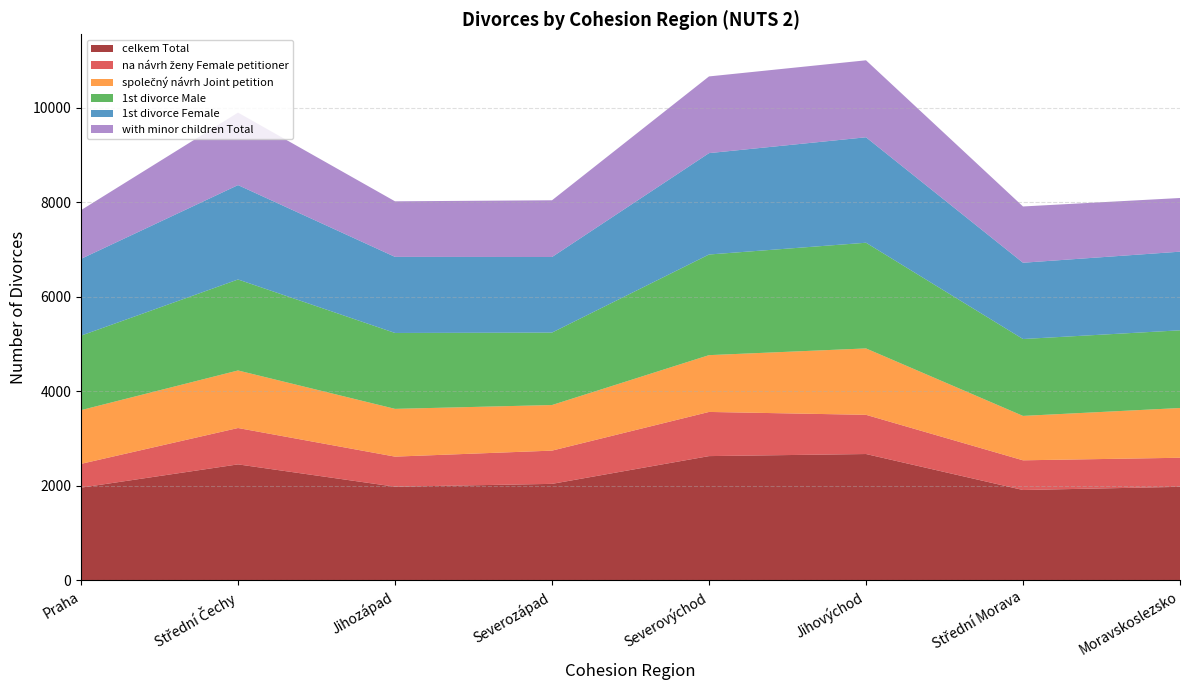

Reading left to right, list all the values displayed in this chart.

celkem Total: Praha=1963	Střední Čechy=2455	Jihozápad=1983	Severozápad=2043	Severovýchod=2630	Jihovýchod=2674	Střední Morava=1913	Moravskoslezsko=1980
na návrh ženy Female petitioner: Praha=503	Střední Čechy=769	Jihozápad=636	Severozápad=703	Severovýchod=934	Jihovýchod=829	Střední Morava=628	Moravskoslezsko=615
společný návrh Joint petition: Praha=1136	Střední Čechy=1217	Jihozápad=1010	Severozápad=964	Severovýchod=1201	Jihovýchod=1404	Střední Morava=939	Moravskoslezsko=1052
1st divorce Male: Praha=1575	Střední Čechy=1924	Jihozápad=1605	Severozápad=1532	Severovýchod=2128	Jihovýchod=2235	Střední Morava=1626	Moravskoslezsko=1643
1st divorce Female: Praha=1624	Střední Čechy=1996	Jihozápad=1609	Severozápad=1598	Severovýchod=2144	Jihovýchod=2230	Střední Morava=1613	Moravskoslezsko=1663
with minor children Total: Praha=1030	Střední Čechy=1533	Jihozápad=1175	Severozápad=1200	Severovýchod=1622	Jihovýchod=1628	Střední Morava=1190	Moravskoslezsko=1135